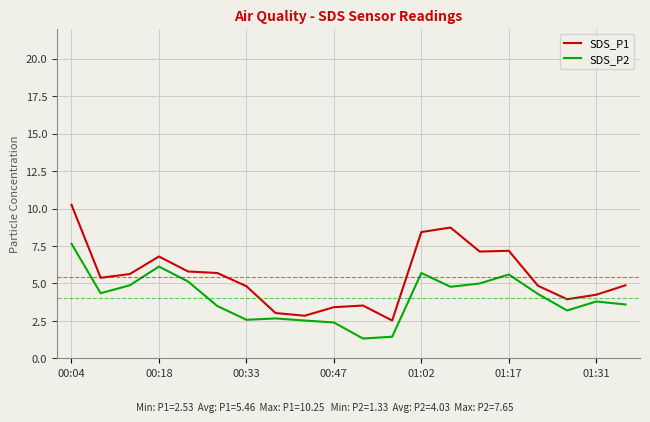

True or false: SDS_P2 and SDS_P1 intersect in this chart.

False